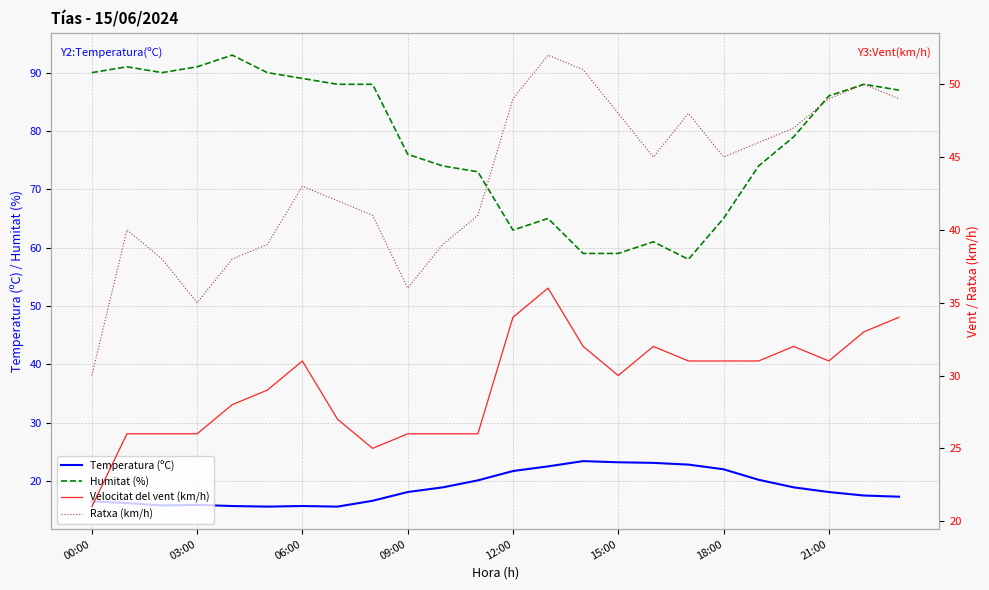

What is the label of the 5th point from the right?

19